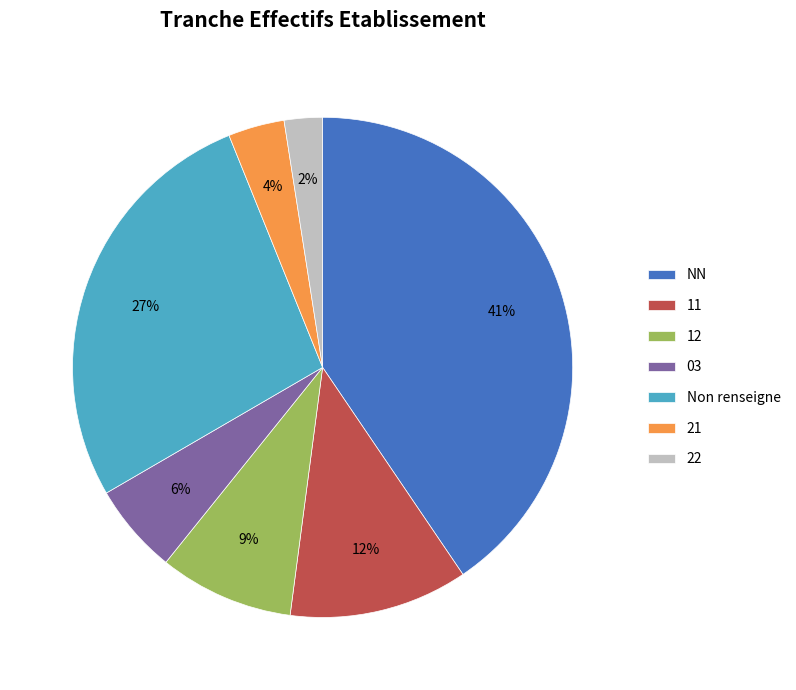

How many segments does this pie chart have?

7